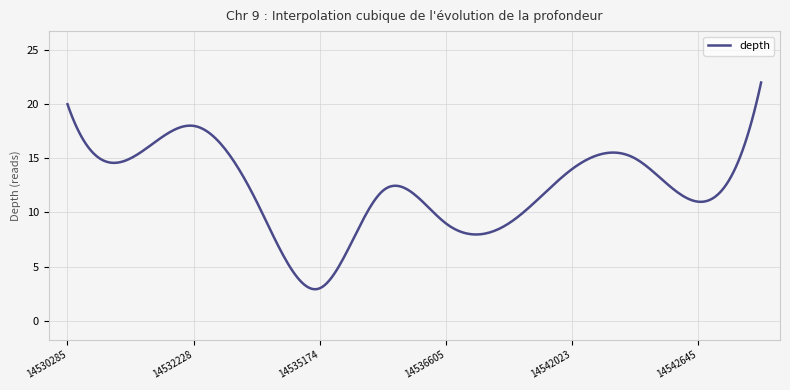

What is the smallest value displayed?

2.9